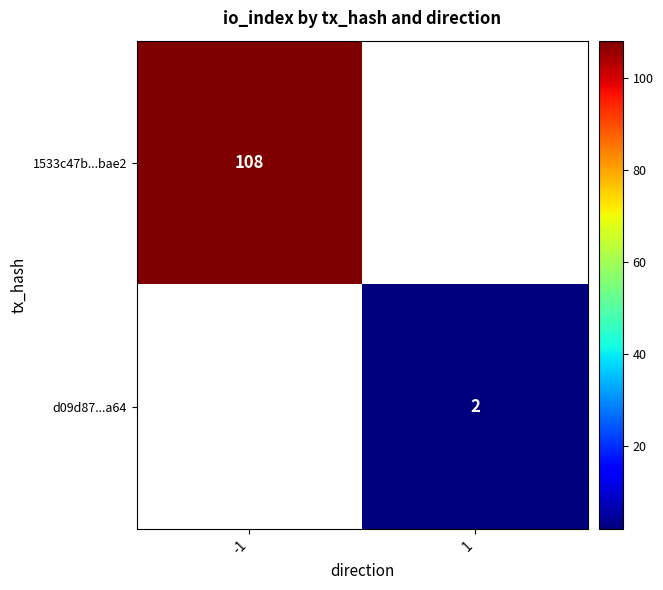

Is it true that 1533c47b...bae2 equals 108 at -1?

True